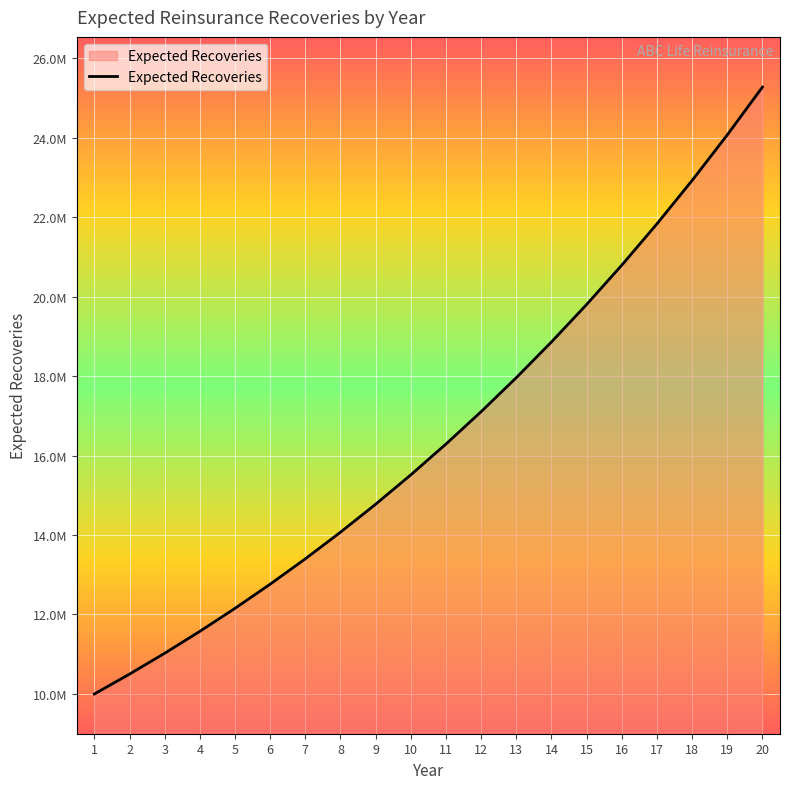

Is this an area chart (filled region under the line)?

Yes